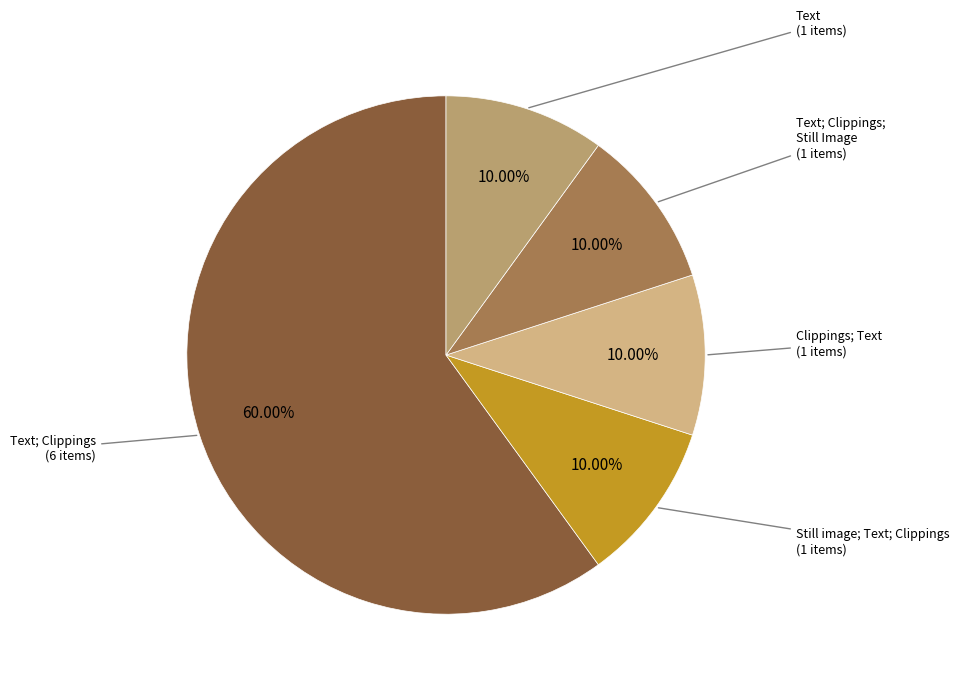

Do Clippings; Text (1 items) and Text; Clippings (6 items) together represent more than half of the pie?

Yes